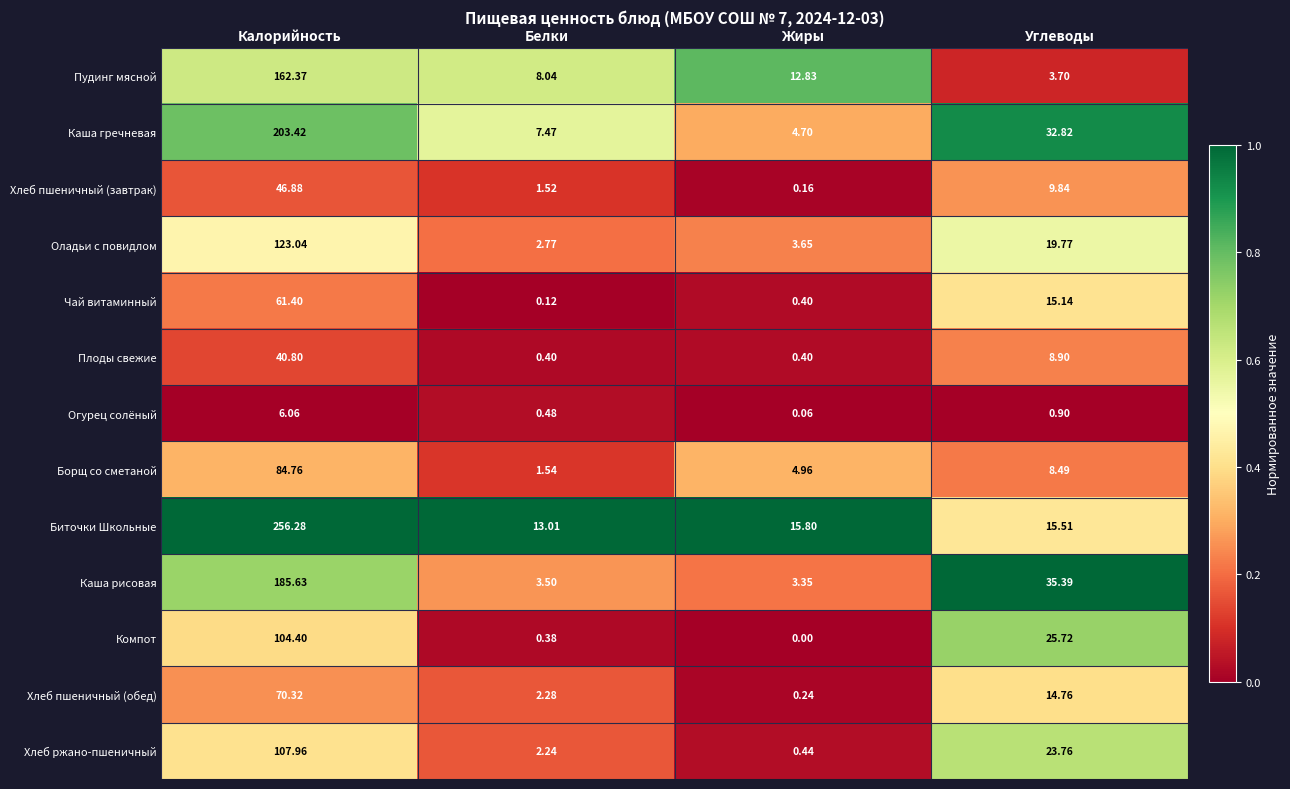

Which series has the largest total across all categories?

Биточки Школьные